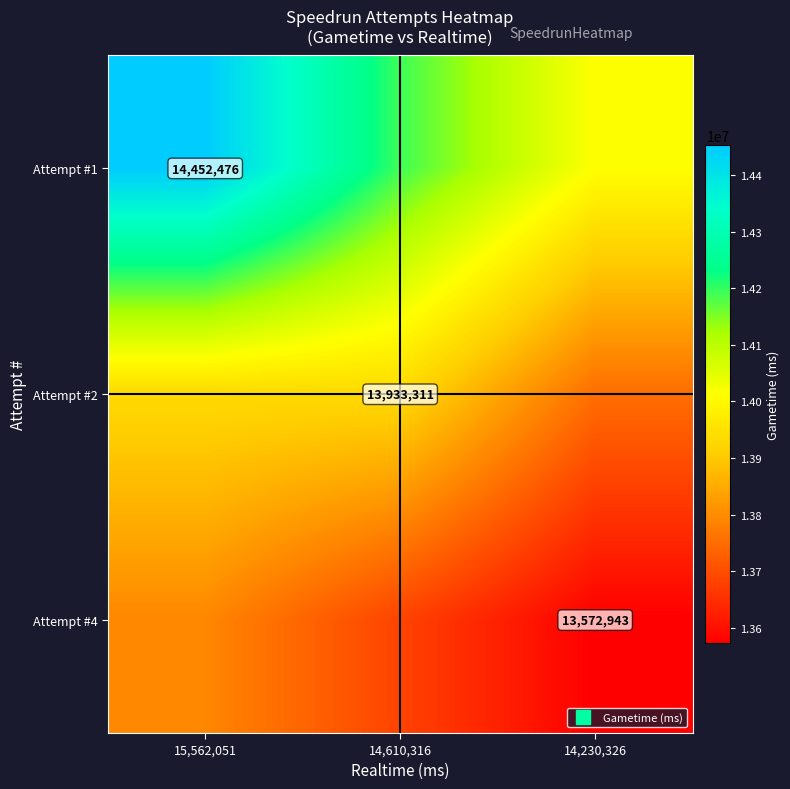

True or false: Attempt #2 has a value of 5770219 at 15,562,051.

False